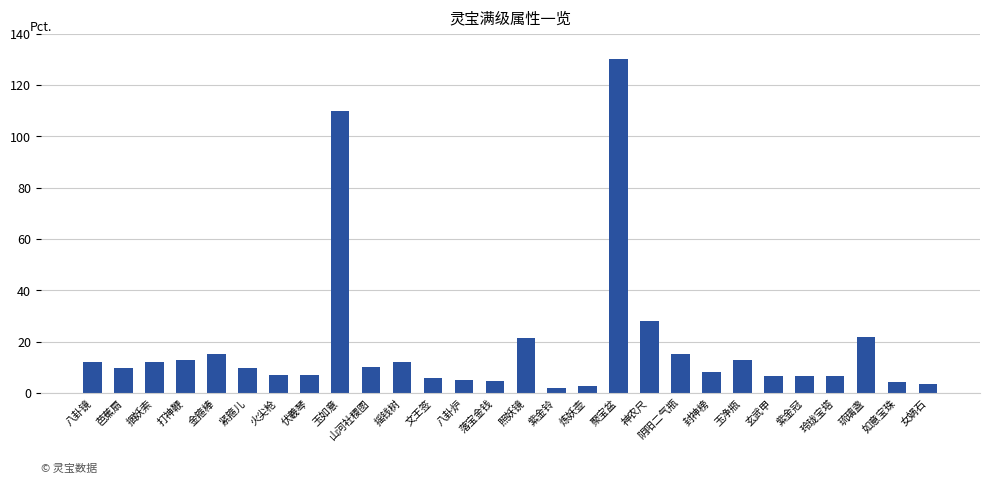

Is it true that the value at 玄武甲 is 6.5?

True